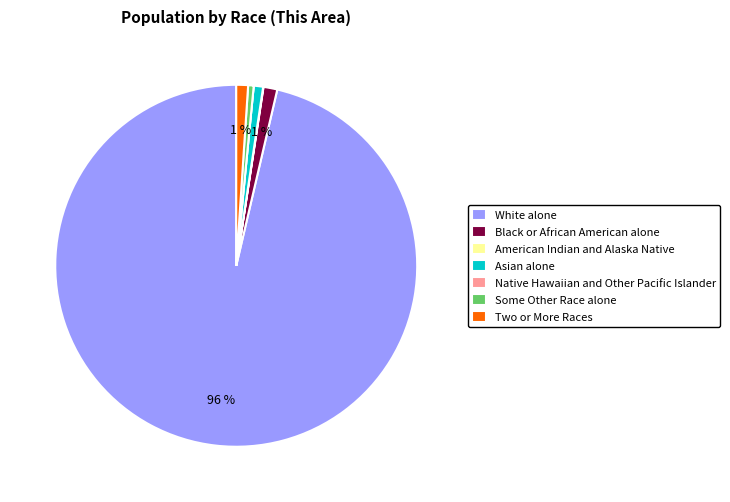

True or false: Asian alone accounts for 1% of the total.

True